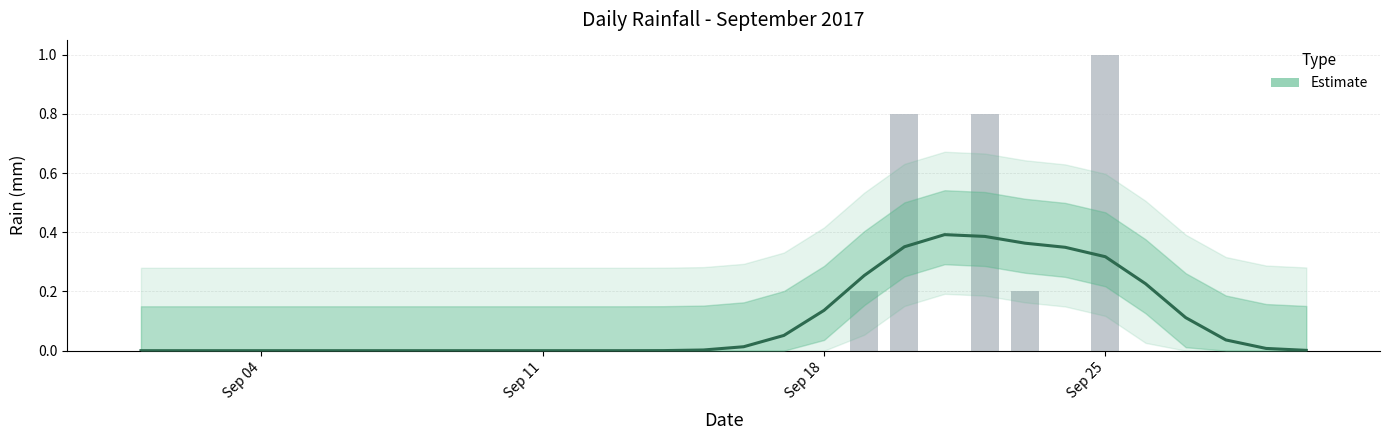

How many data points are above 0?

18